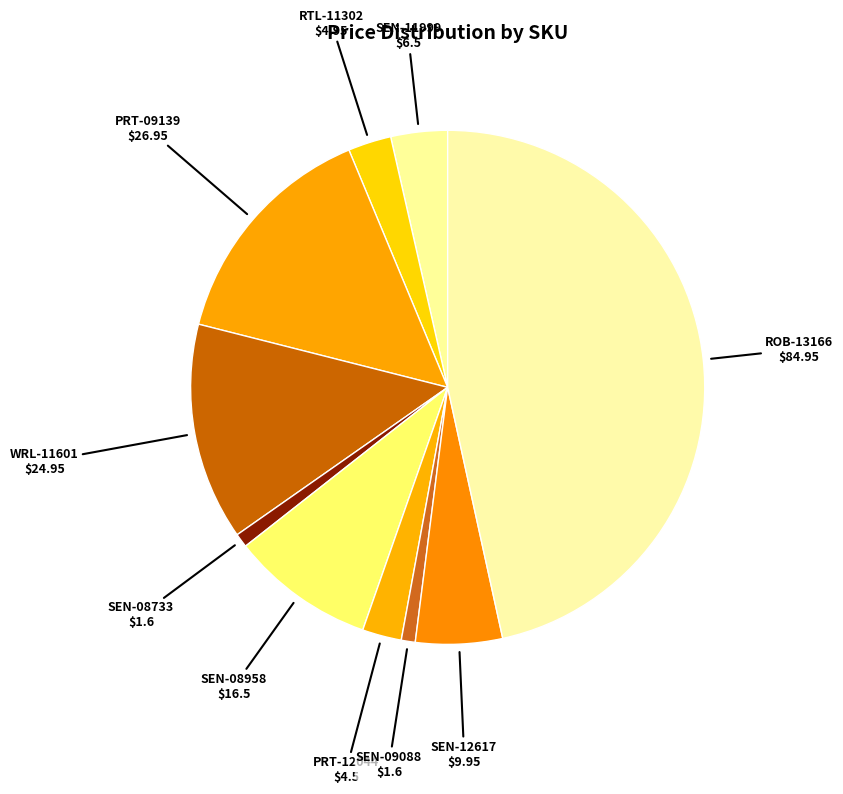

The RTL-11302 slice represents 10% of the pie. True or false?

False